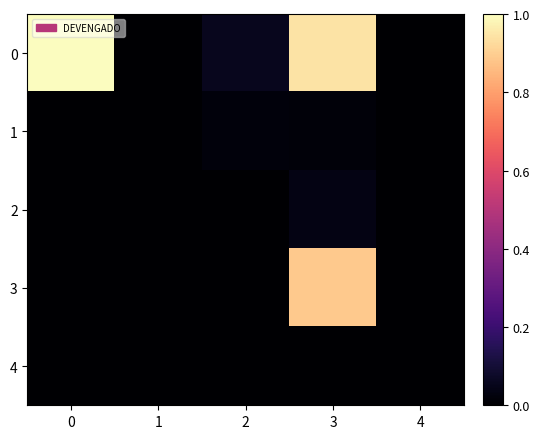

Which has a higher value, 2 or 1?

2